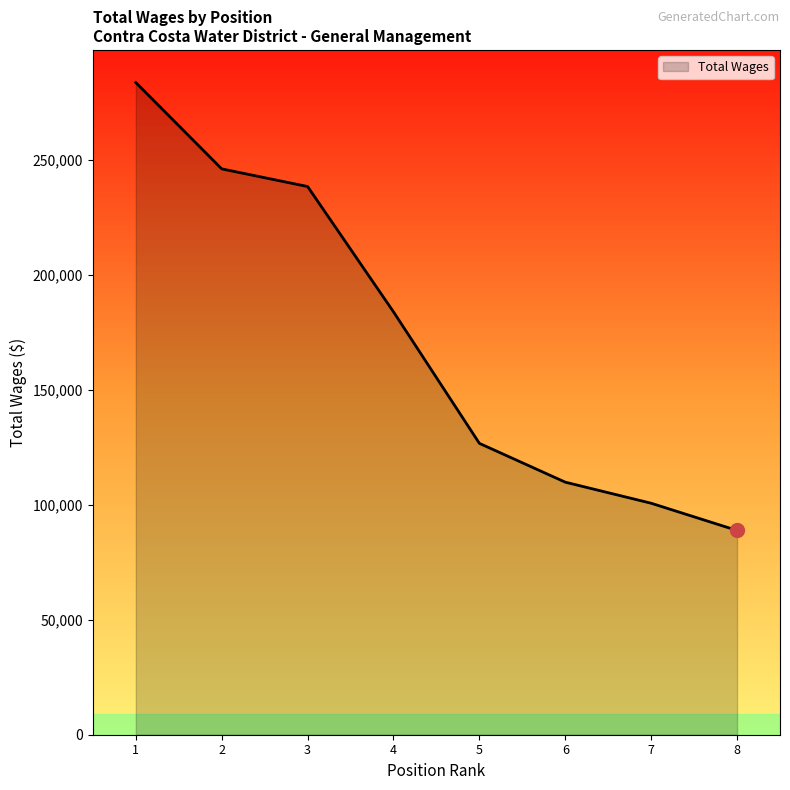

What is the difference between the maximum and minimum values?

194680